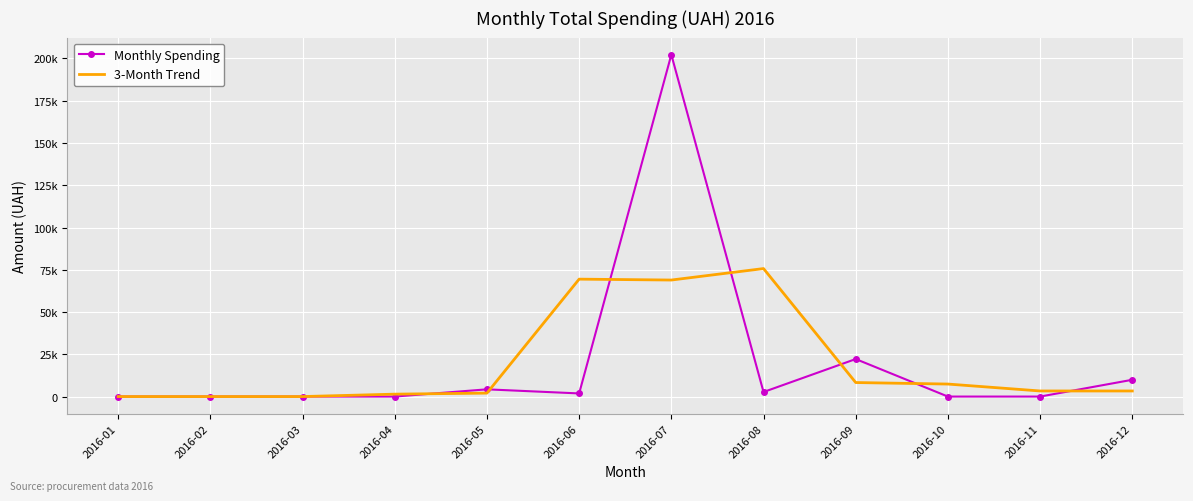

Where do Monthly Spending and 3-Month Trend first cross each other?

2016-04 and 2016-05